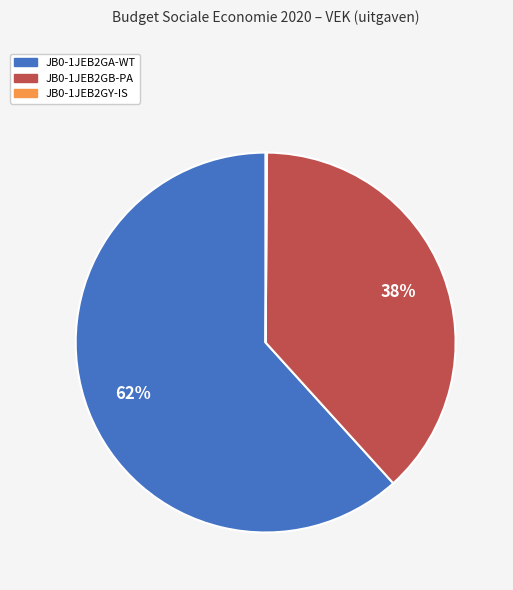

Is it true that JB0-1JEB2GA-WT is 62% of the pie?

True